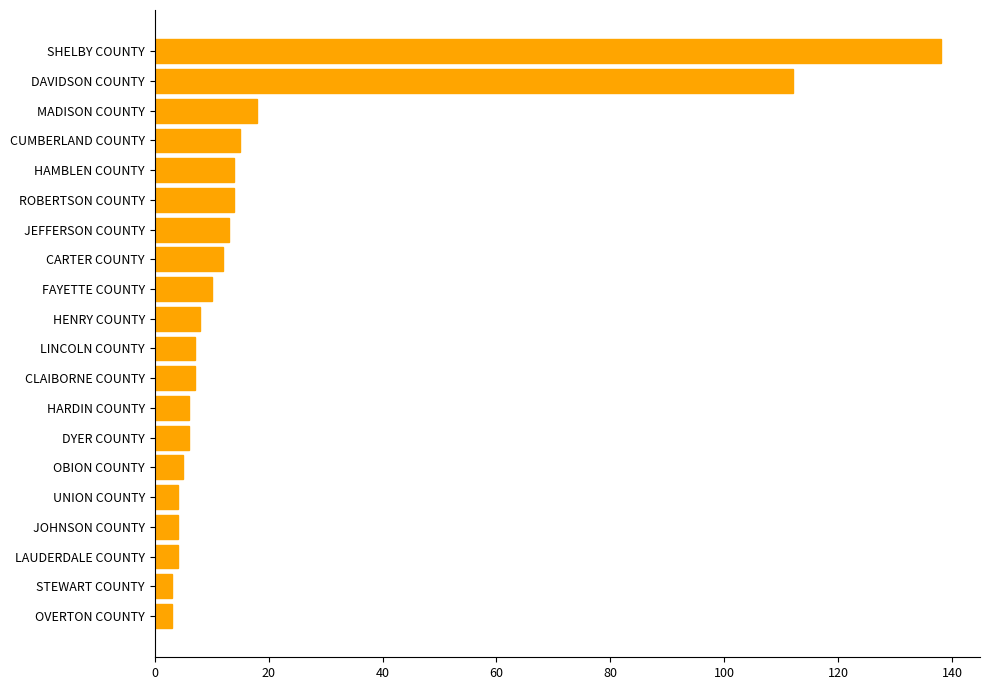

Count the number of categories in the chart.

20